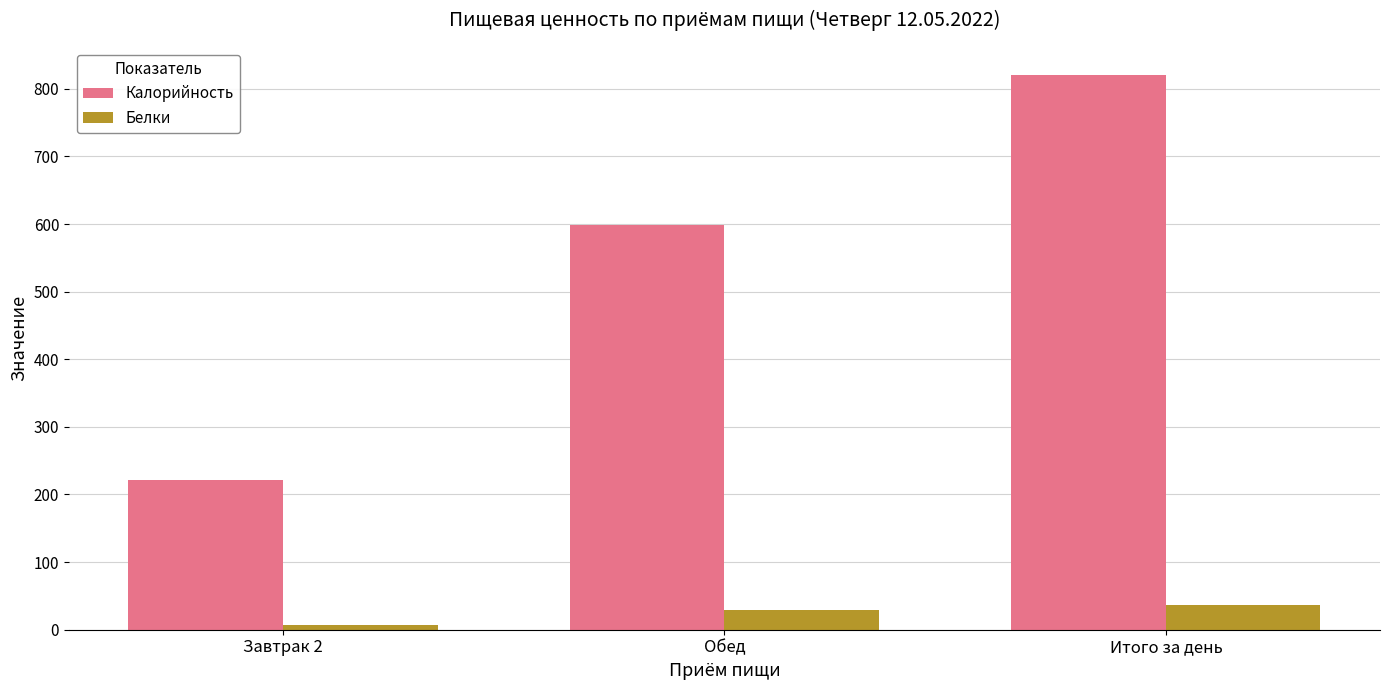

What is the value of the Калорийность bar at the 2nd from the left?

598.6